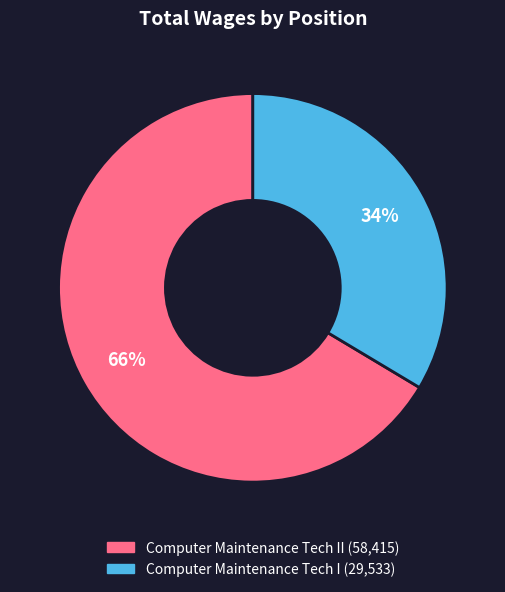

To the nearest percent, what is the average slice percentage?

50%